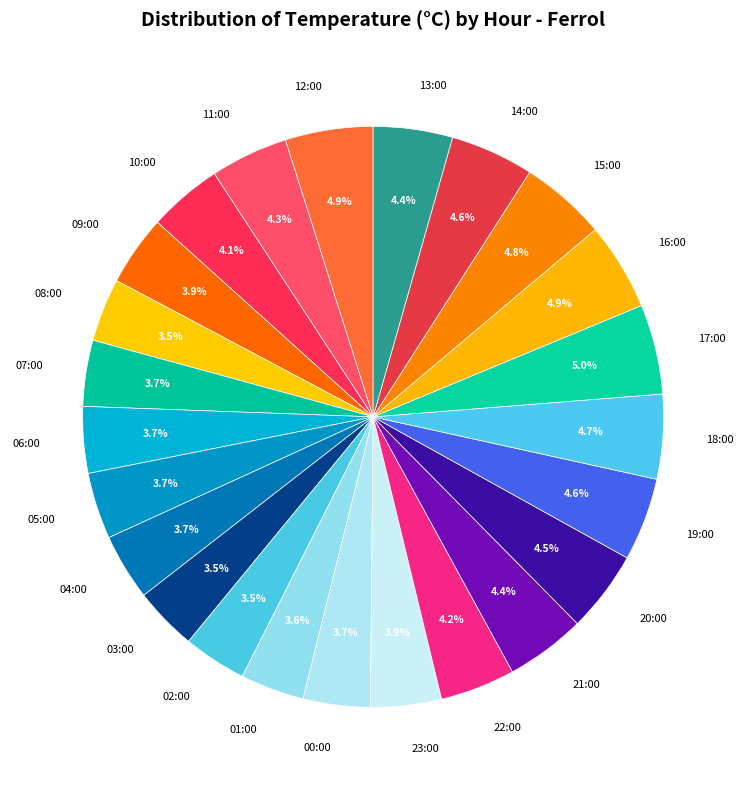

Is there any slice that represents more than half of the pie?

No